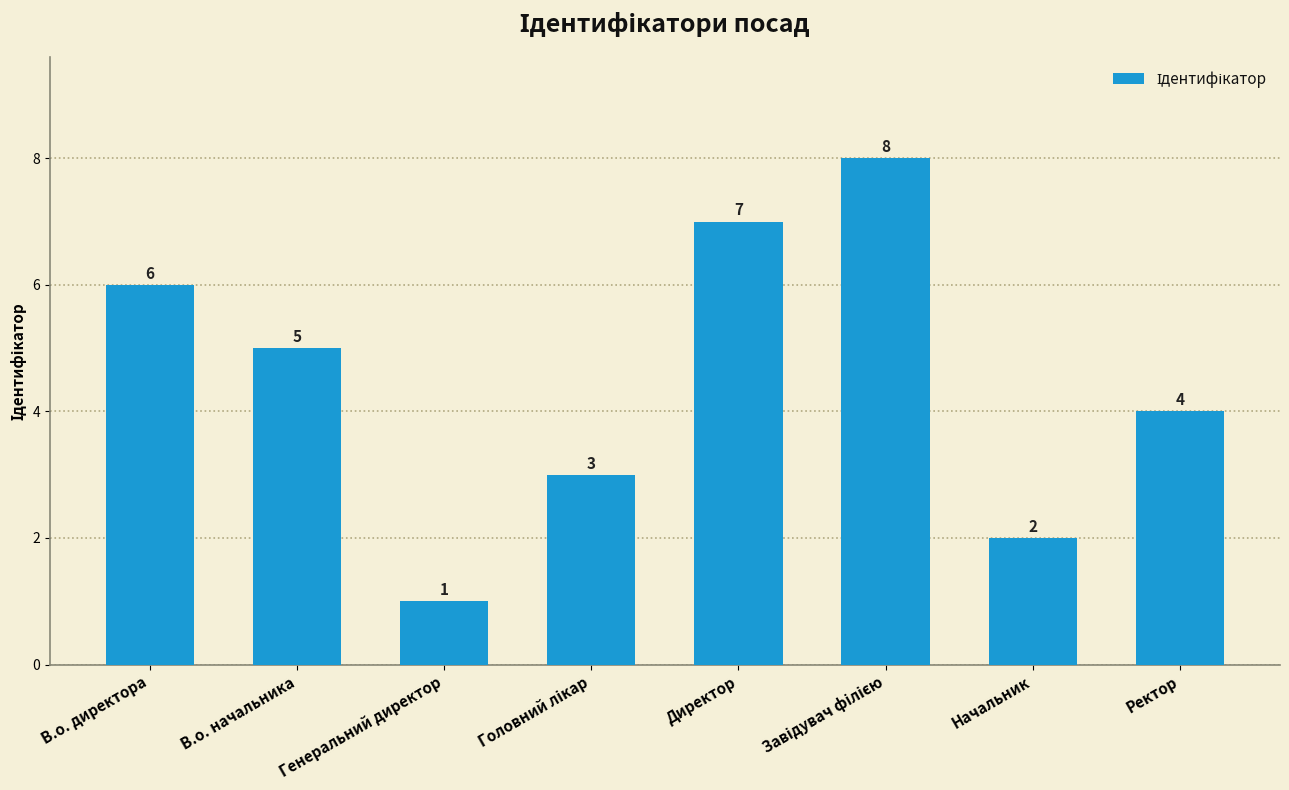

Where does the data first go above 5?

В.о. директора